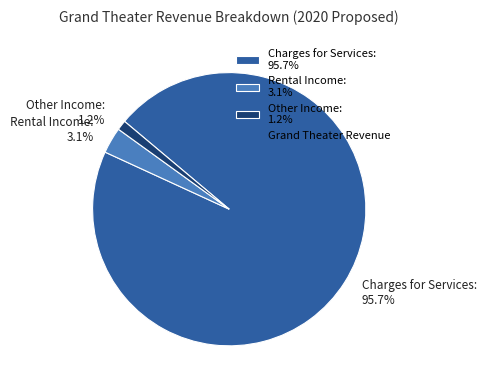

Is there a majority slice in this chart?

Yes